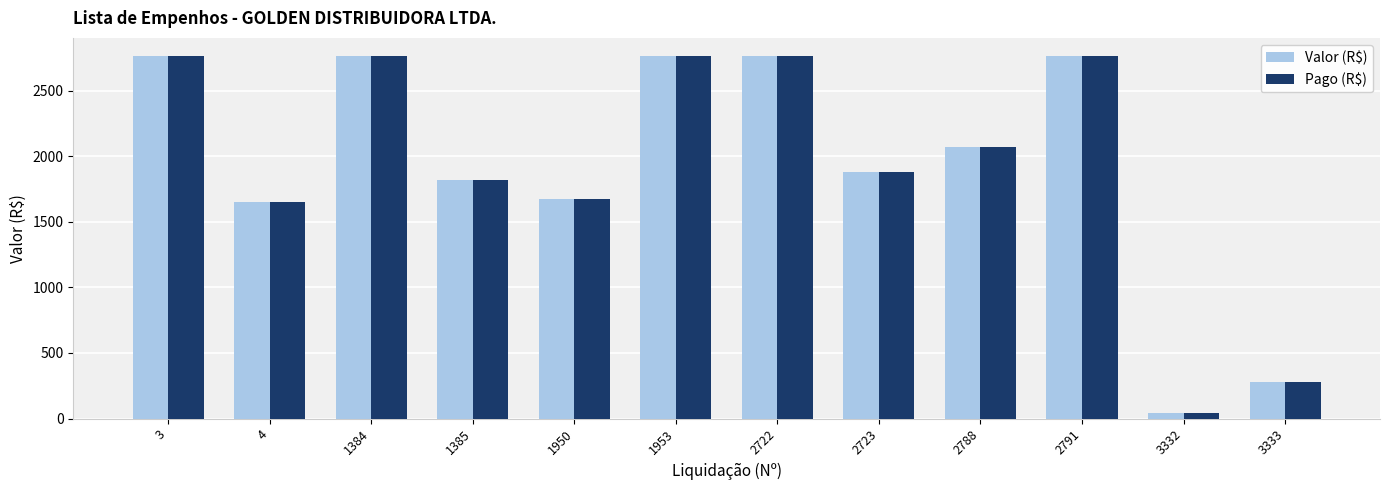

The Valor (R$) series shows 44.2 at 3332. True or false?

True